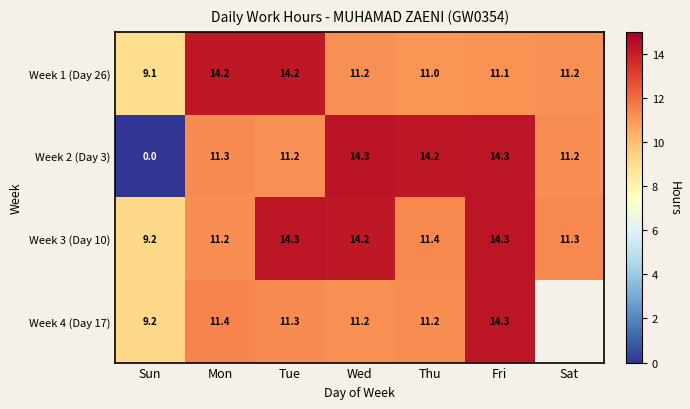

Is the value of Week 3 (Day 10) at Fri greater than the value of Week 4 (Day 17) at Tue?

Yes